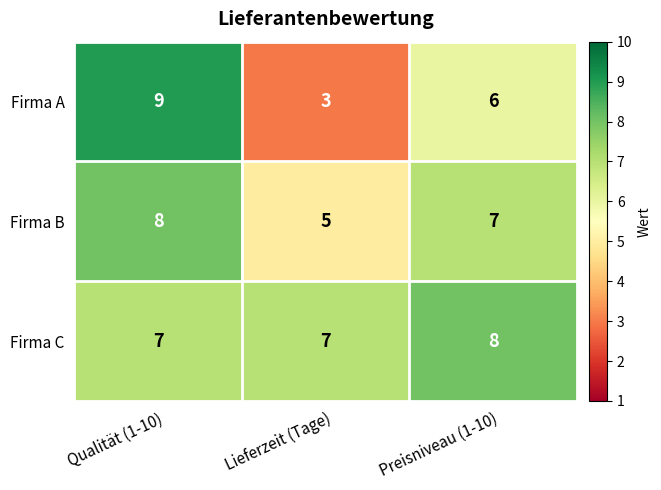

How many distinct data groups are displayed?

3